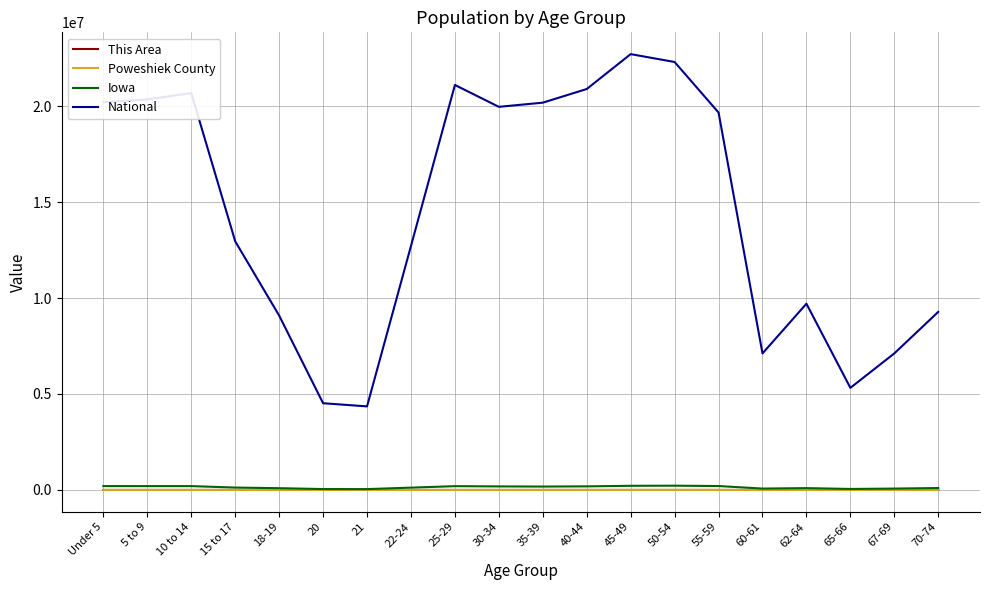

Which series has the largest range (max minus min)?

National